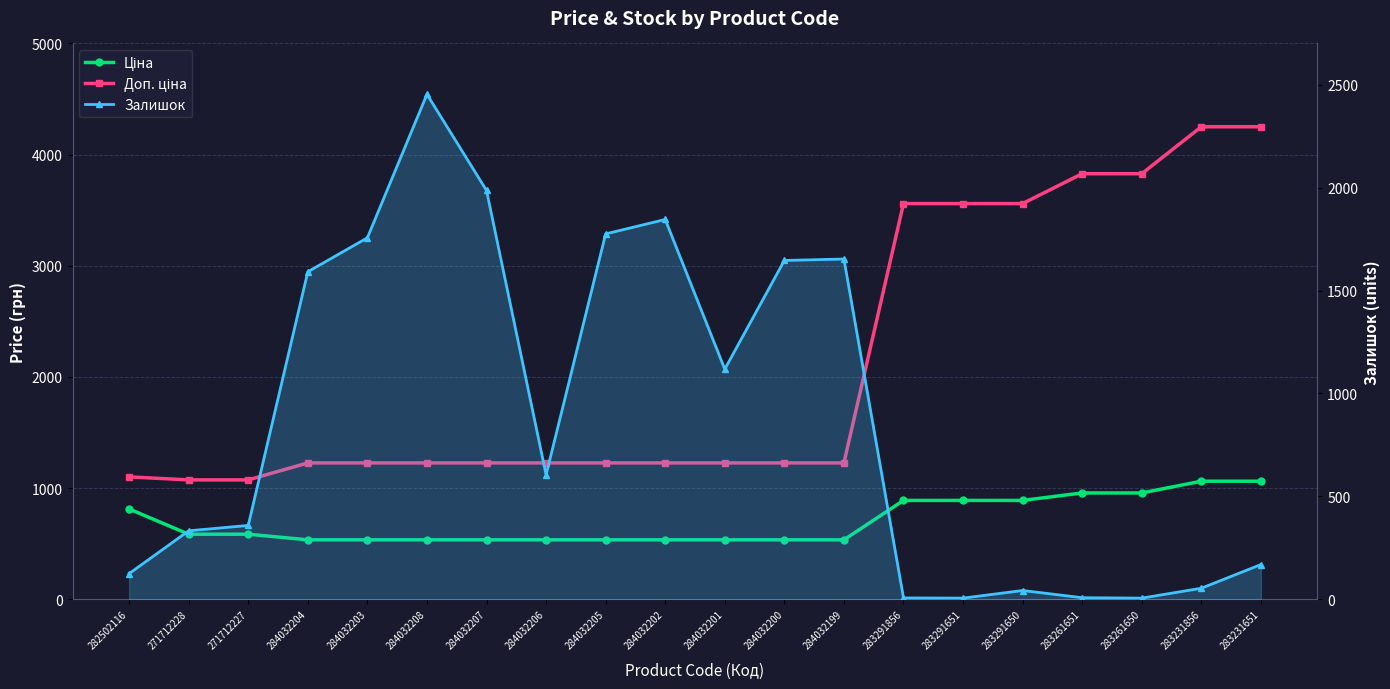

Reading left to right, what are all the values shown in this chart?

Ціна: 282502116=813.0	271712228=586.0	271712227=586.0	284032204=535.4	284032203=535.4	284032208=535.4	284032207=535.4	284032206=535.4	284032205=535.4	284032202=535.4	284032201=535.4	284032200=535.4	284032199=535.4	283291856=889.9	283291651=889.9	283291650=889.9	283261651=957.1	283261650=957.1	283231856=1062.6	283231651=1062.6
Доп. ціна: 282502116=1101.8	271712228=1074.5	271712227=1074.5	284032204=1227.2	284032203=1227.2	284032208=1227.2	284032207=1227.2	284032206=1227.2	284032205=1227.2	284032202=1227.2	284032201=1227.2	284032200=1227.2	284032199=1227.2	283291856=3559.7	283291651=3559.7	283291650=3559.7	283261651=3828.4	283261650=3828.4	283231856=4250.5	283231651=4250.5
Залишок: 282502116=125.0	271712228=333.0	271712227=359.0	284032204=1591.0	284032203=1756.0	284032208=2453.0	284032207=1986.0	284032206=605.0	284032205=1775.0	284032202=1845.0	284032201=1118.0	284032200=1646.0	284032199=1653.0	283291856=7.0	283291651=6.0	283291650=43.0	283261651=8.0	283261650=6.0	283231856=54.0	283231651=169.0